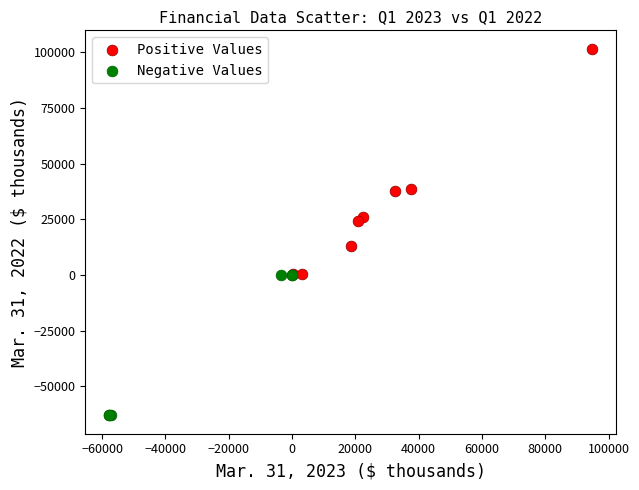

Which series contains the lowest Y value?

Negative Values